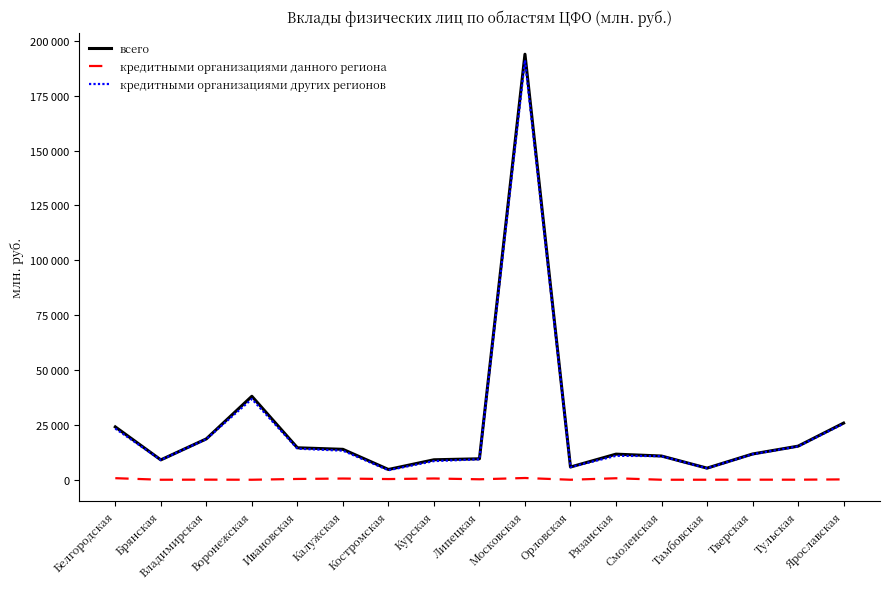

Is this an area chart (filled region under the line)?

No